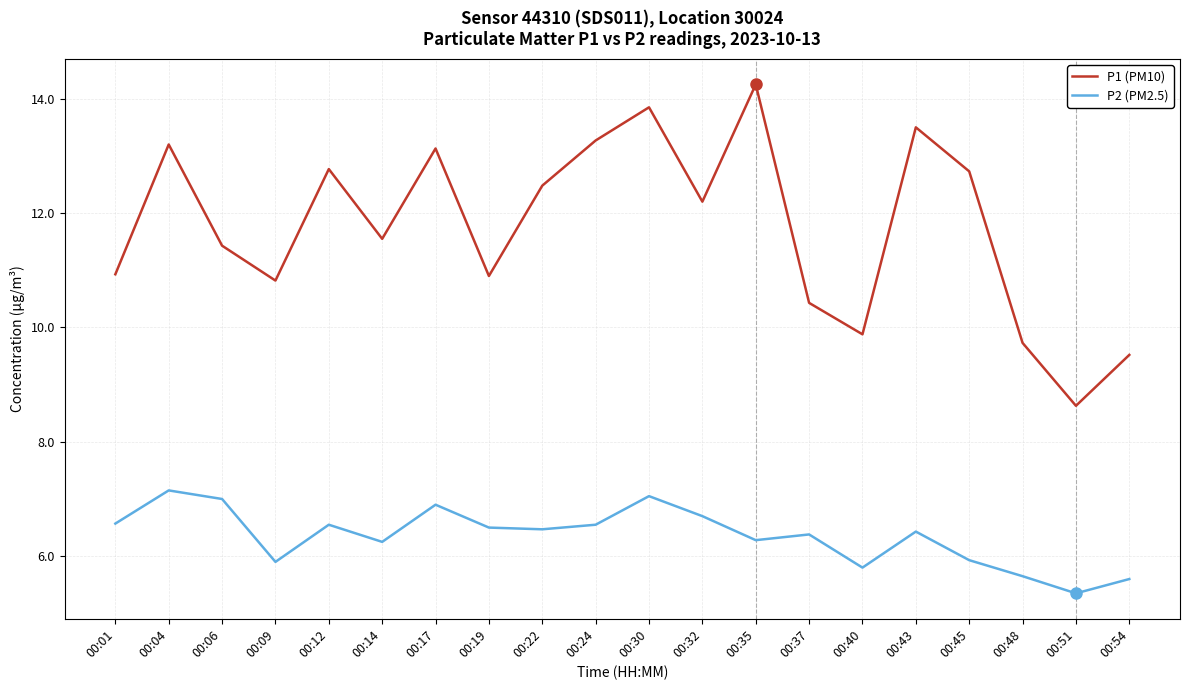

Which category has the lowest value in the P2 (PM2.5) series?

00:51